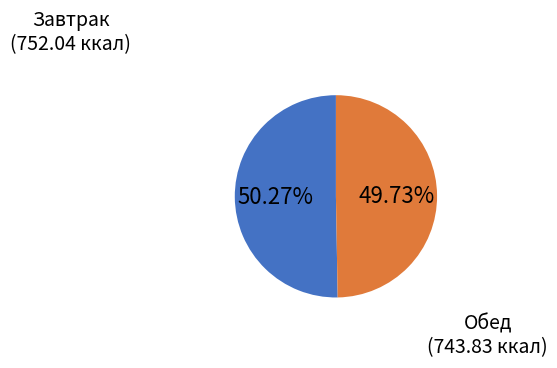

Is there a majority slice in this chart?

Yes